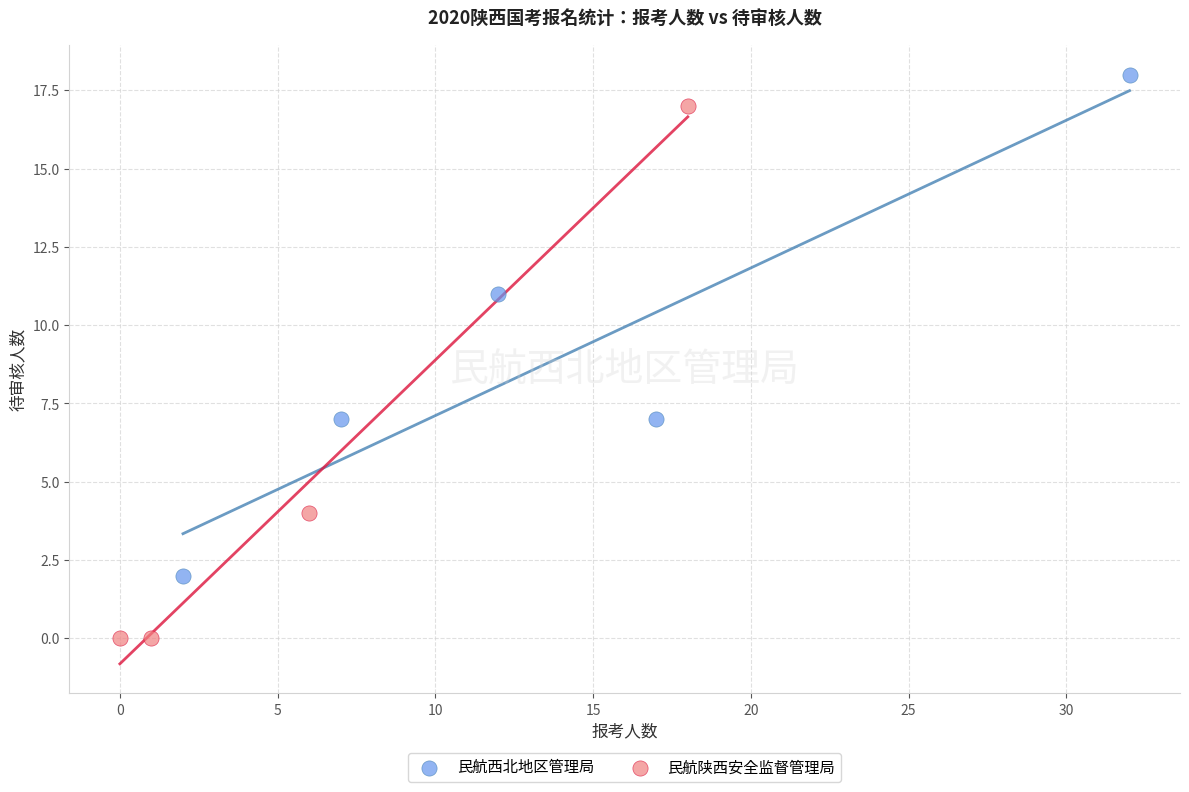

Which series contains the highest Y value?

民航西北地区管理局